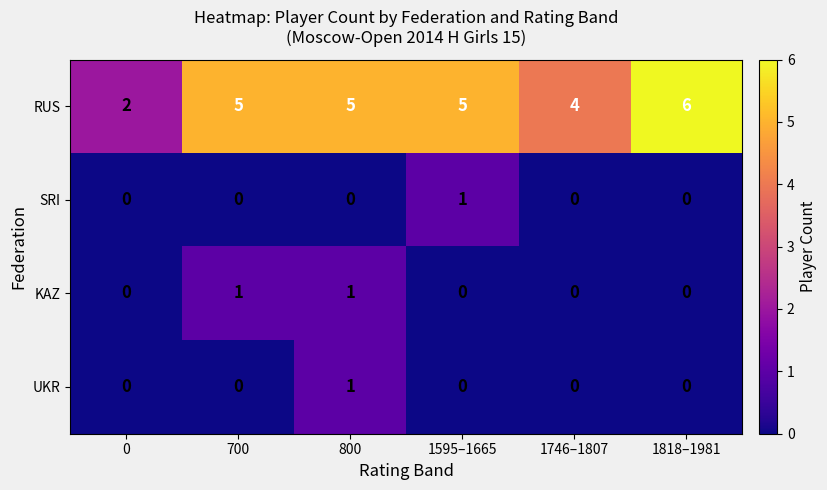

At which label does SRI reach its peak?

1595–1665